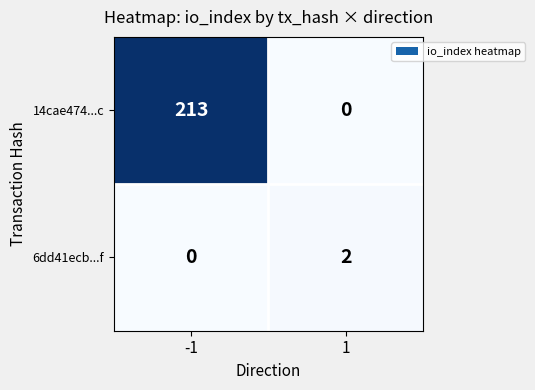

The 6dd41ecb...f series shows 0 at -1. True or false?

True